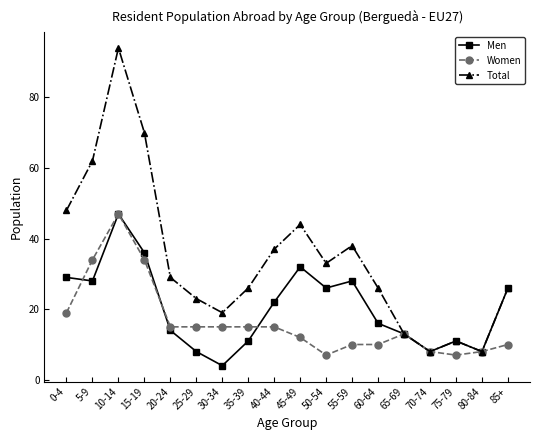

The value of Women at 40-44 is 20. True or false?

False